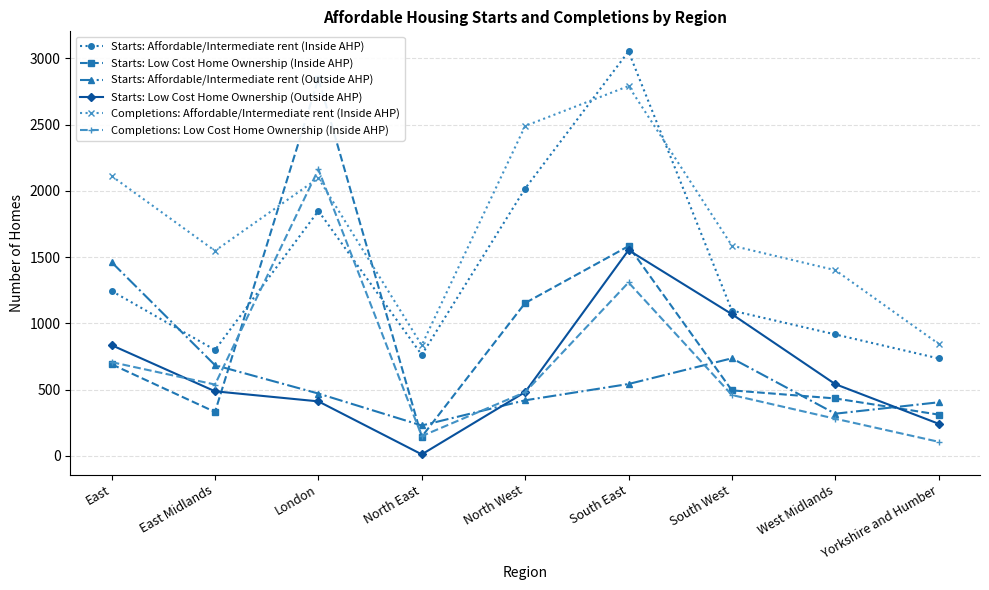

Is the value of Starts: Low Cost Home Ownership (Outside AHP) at East Midlands greater than the value of Completions: Affordable/Intermediate rent (Inside AHP) at North East?

No